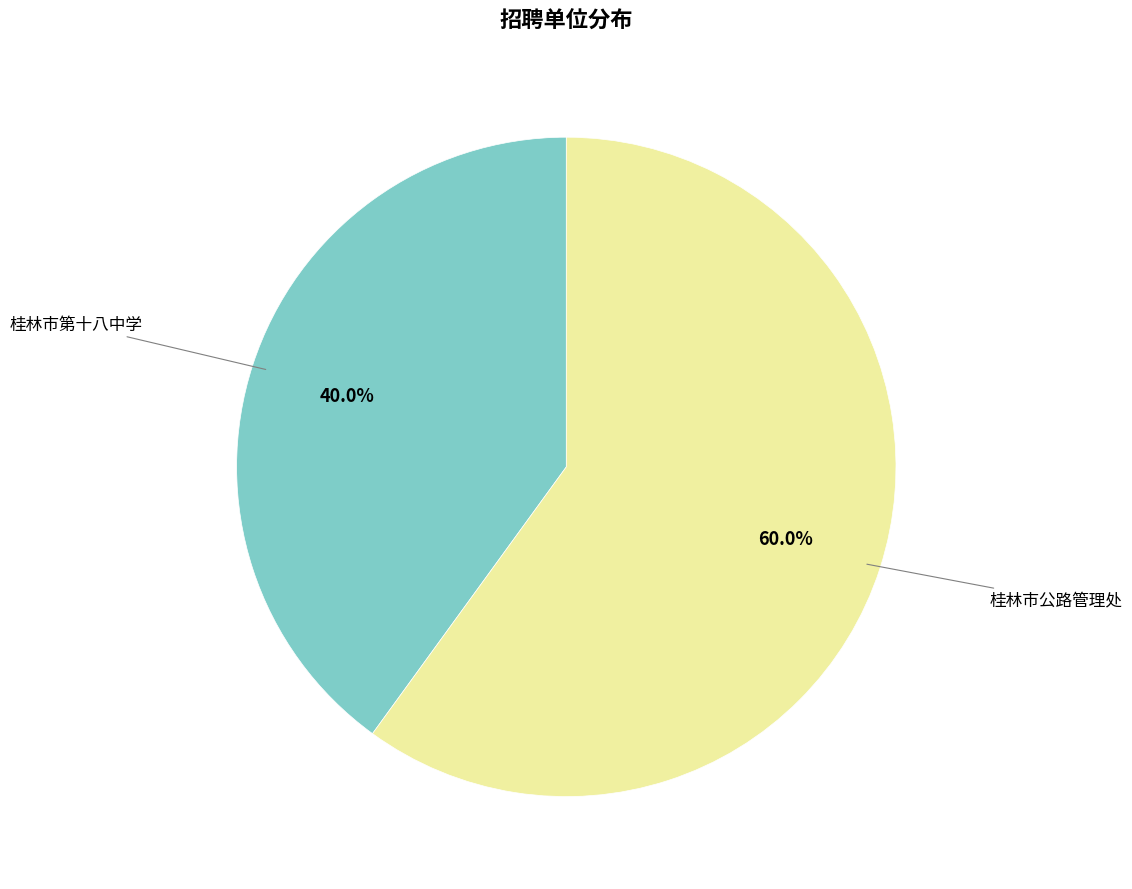

Is there a majority slice in this chart?

Yes